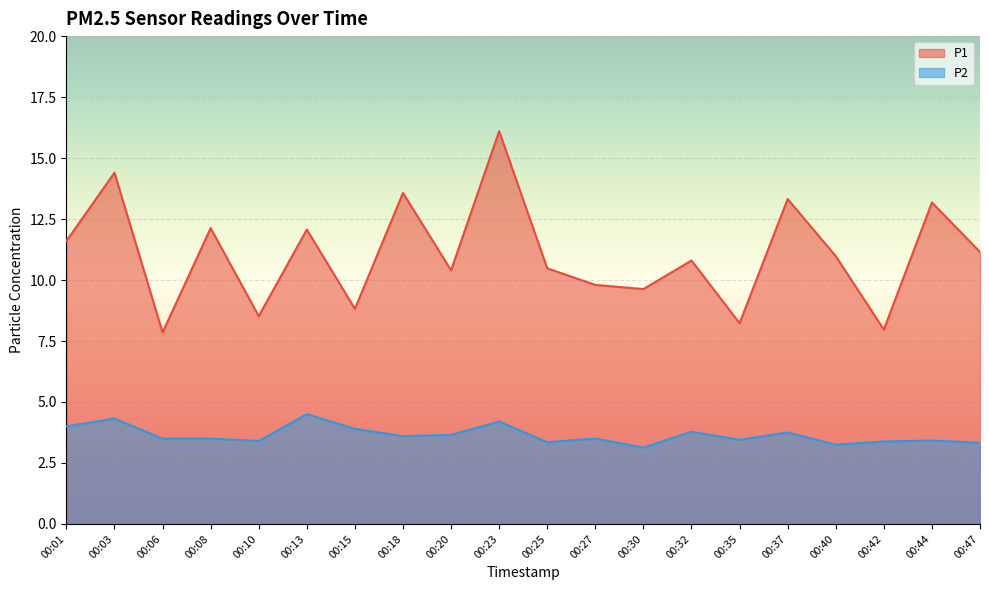

Reading left to right, list all the values displayed in this chart.

P1: 00:01=11.6	00:03=14.4	00:06=7.8	00:08=12.1	00:10=8.5	00:13=12.1	00:15=8.8	00:18=13.6	00:20=10.4	00:23=16.1	00:25=10.5	00:27=9.8	00:30=9.6	00:32=10.8	00:35=8.2	00:37=13.3	00:40=11.0	00:42=8.0	00:44=13.2	00:47=11.2
P2: 00:01=4.0	00:03=4.3	00:06=3.5	00:08=3.5	00:10=3.4	00:13=4.5	00:15=3.9	00:18=3.6	00:20=3.6	00:23=4.2	00:25=3.4	00:27=3.5	00:30=3.1	00:32=3.8	00:35=3.5	00:37=3.8	00:40=3.2	00:42=3.4	00:44=3.4	00:47=3.3